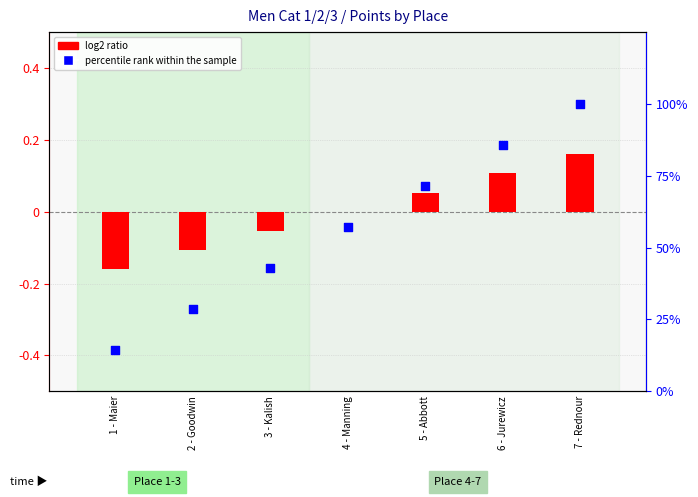

Which series has the largest Y range (max minus min)?

percentile rank within the sample